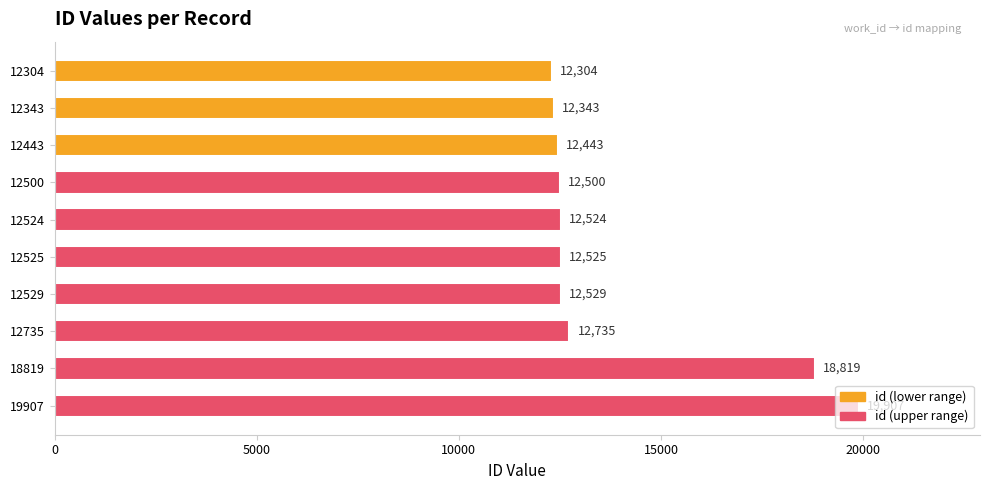

What is the maximum value shown in the chart?

19907